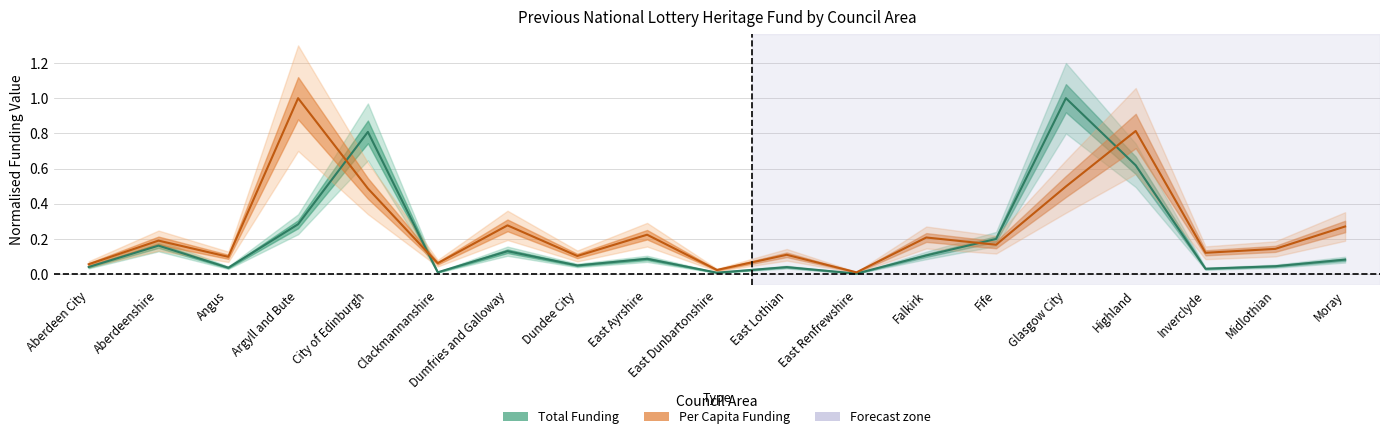

Which series has the largest total across all categories?

Per Capita (centre)